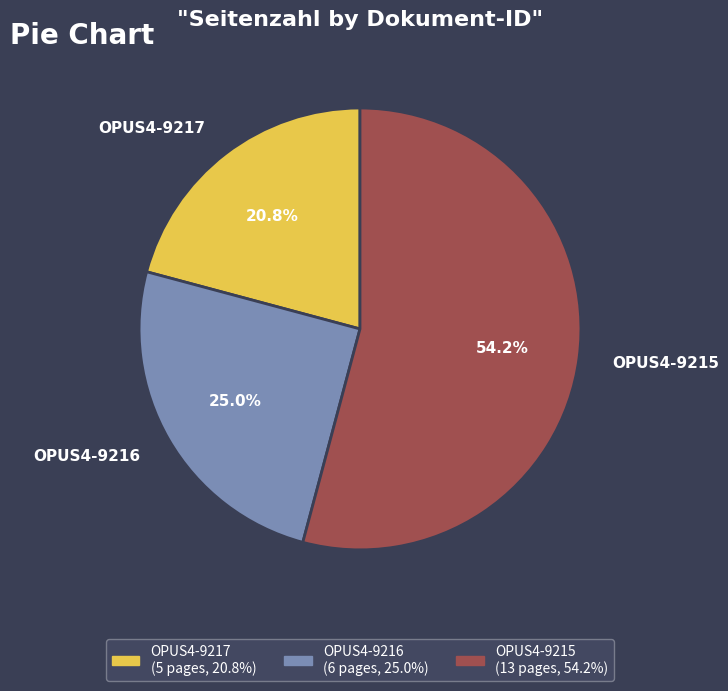

Is the sum of OPUS4-9217 and OPUS4-9216 greater than half?

No